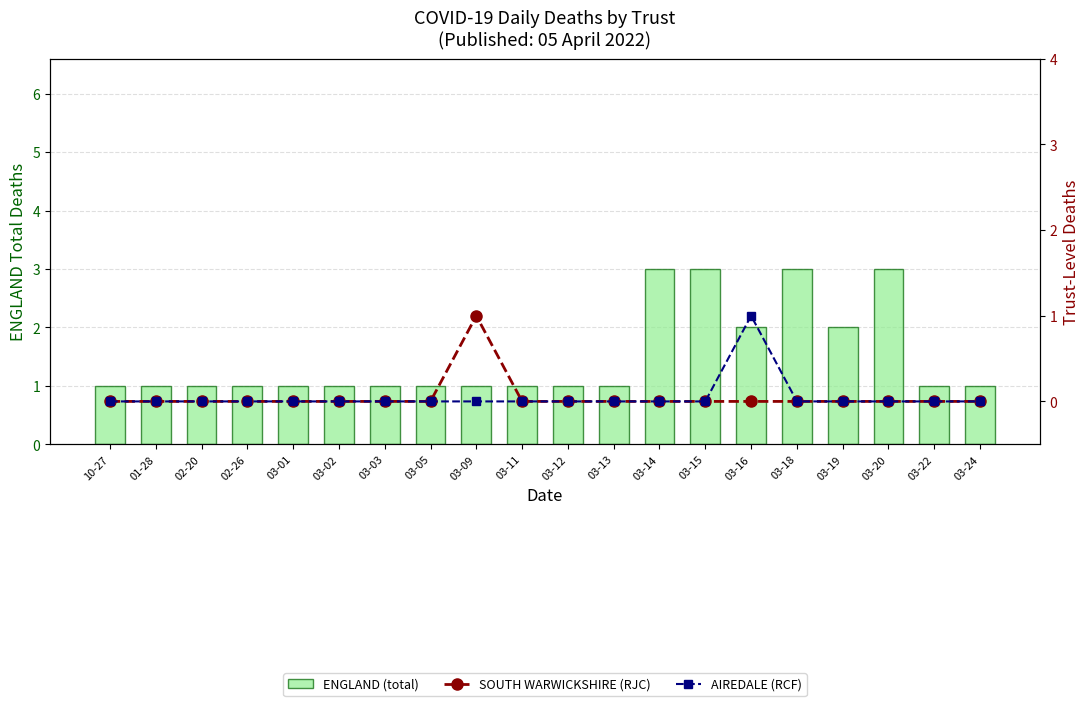

List the series in order of their peak value, lowest first.

SOUTH WARWICKSHIRE (RJC), AIREDALE (RCF), ENGLAND (total)